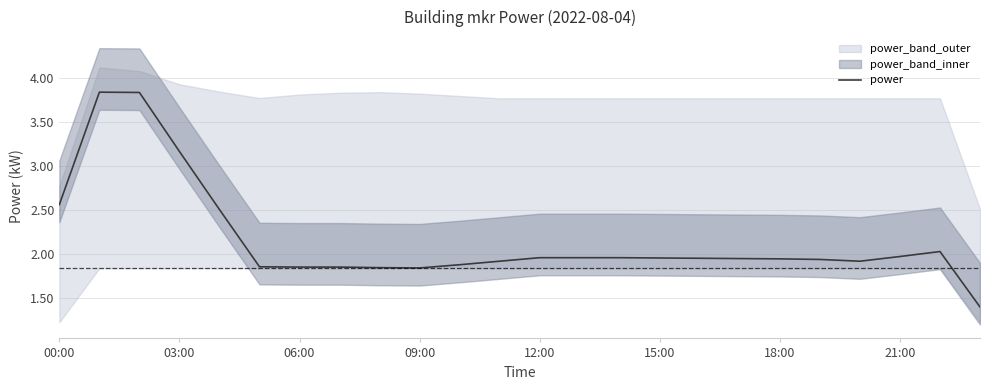

How many lines are shown in the chart?

1